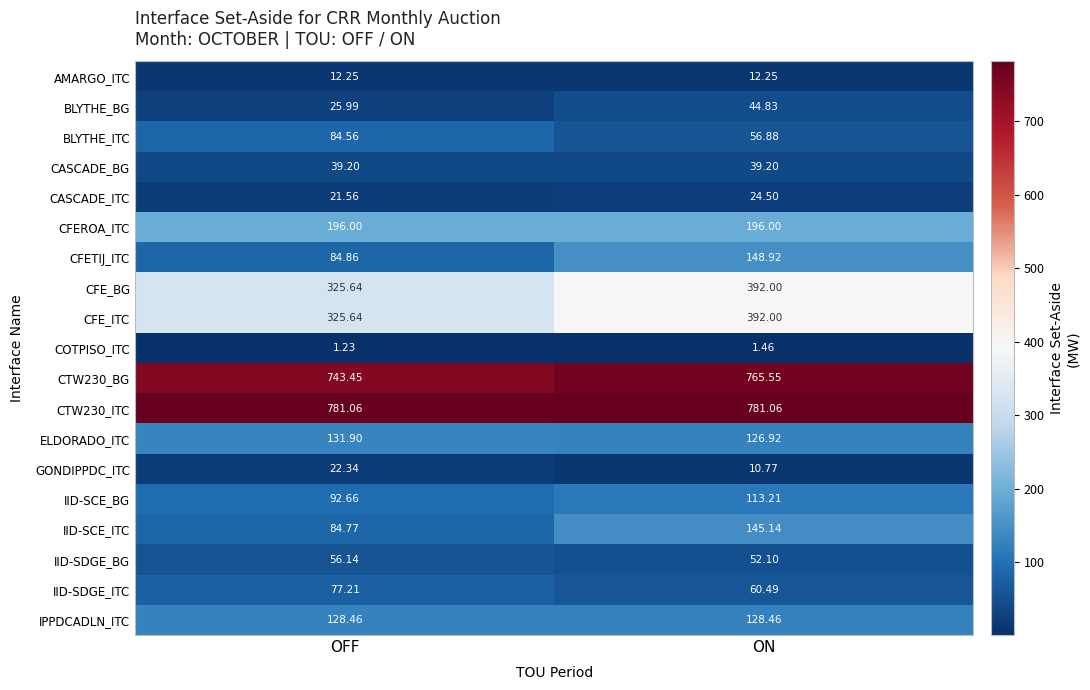

What is the total value across all series at ON?

3491.7